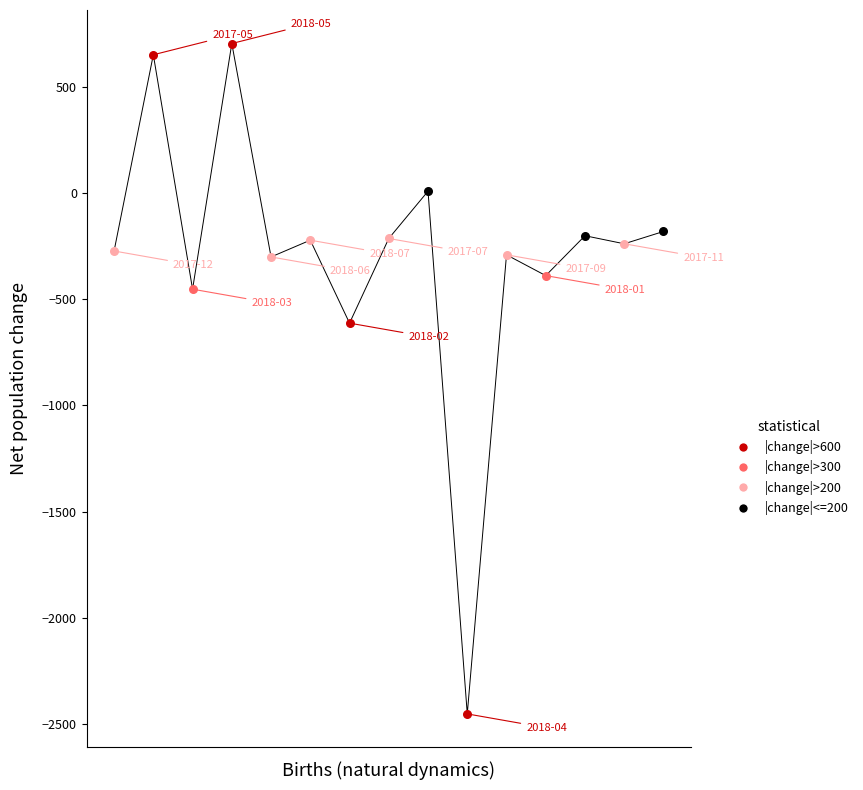

What is the difference between the maximum and minimum values?

3160